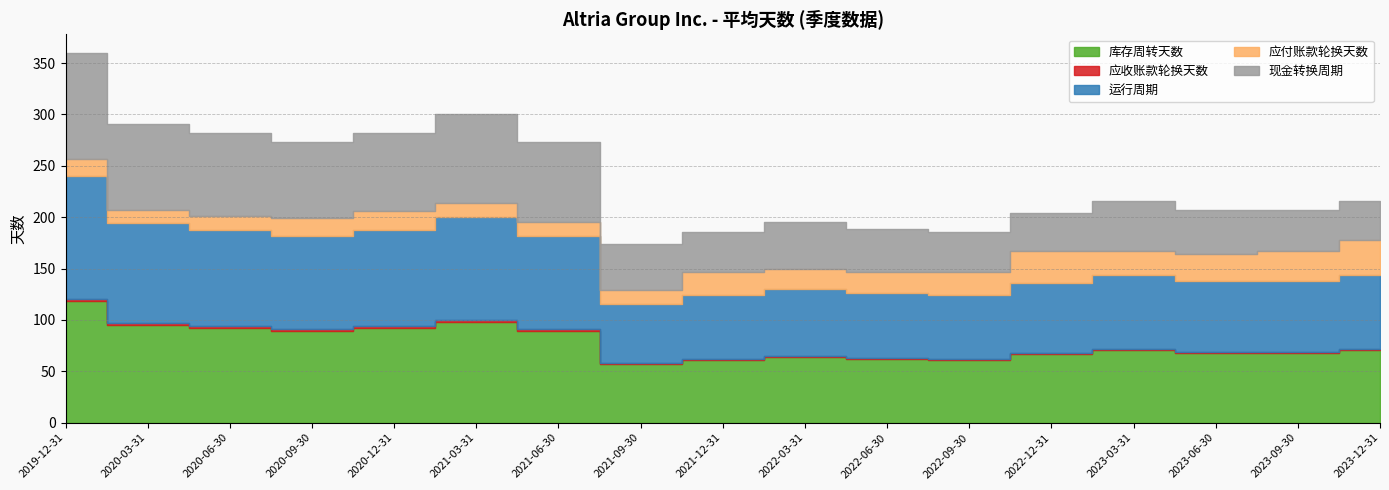

How many interior local valleys does the 应付账款轮换天数 series have?

2